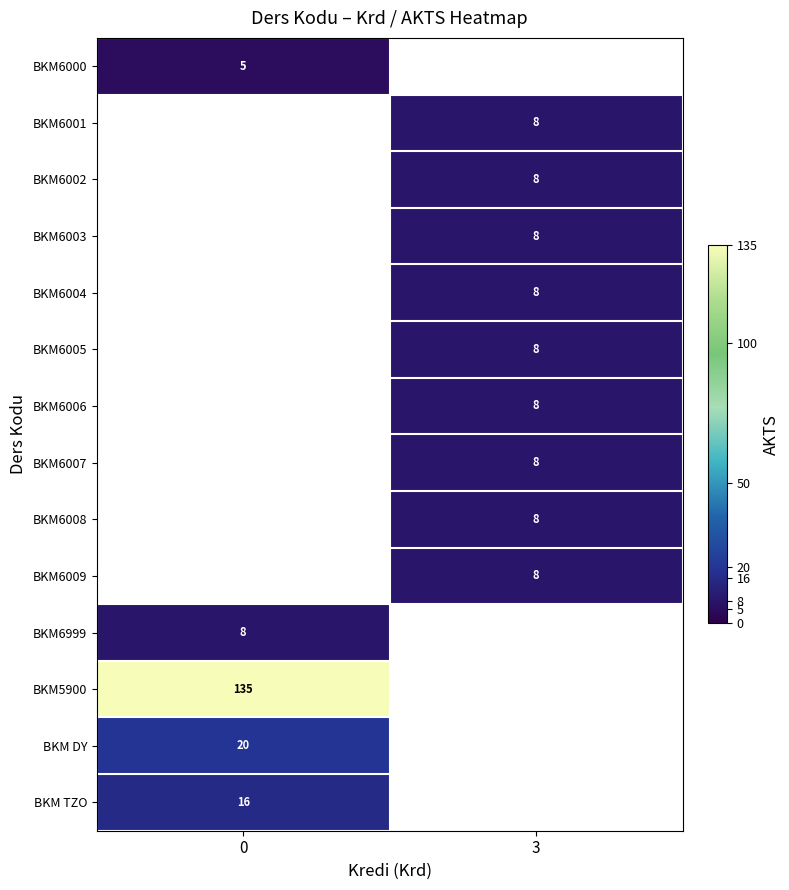

Is it true that BKM6005 equals 3 at 3?

False